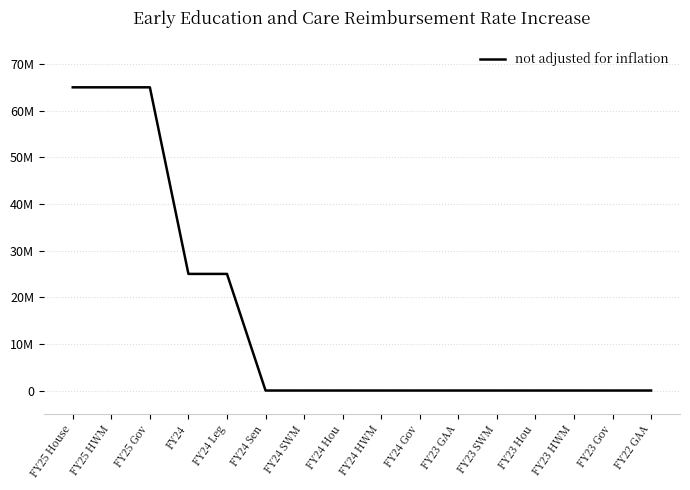

What is the sum of all values?

245000000